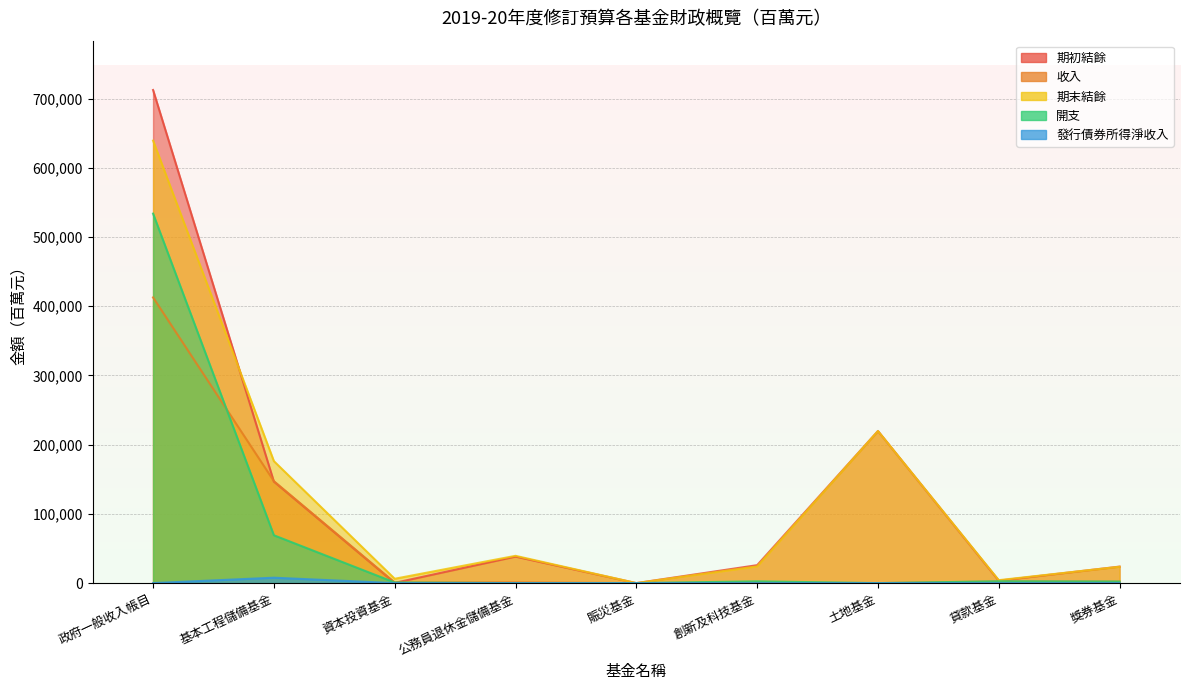

What is the label of the 8th point from the right?

基本工程儲備基金